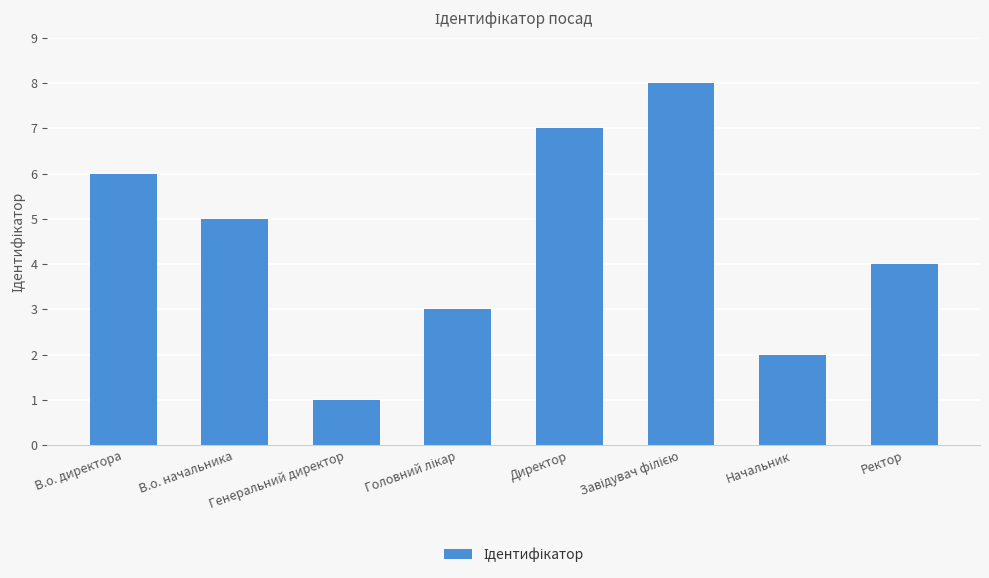

Reading right to left, what are all the values shown in this chart?

4	2	8	7	3	1	5	6